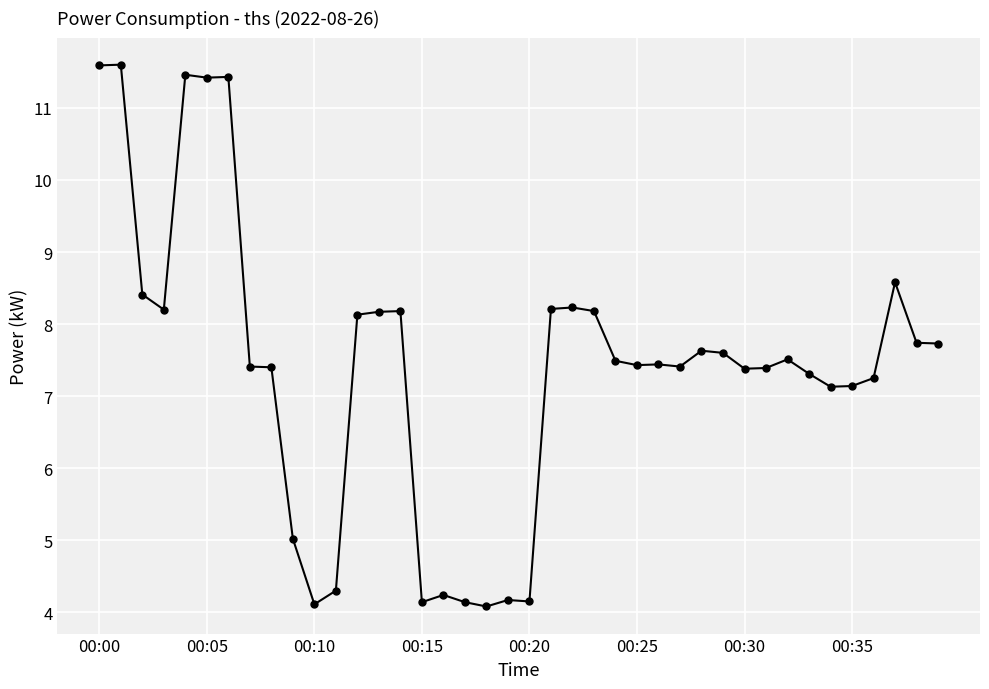

Does the chart have visible grid lines?

Yes